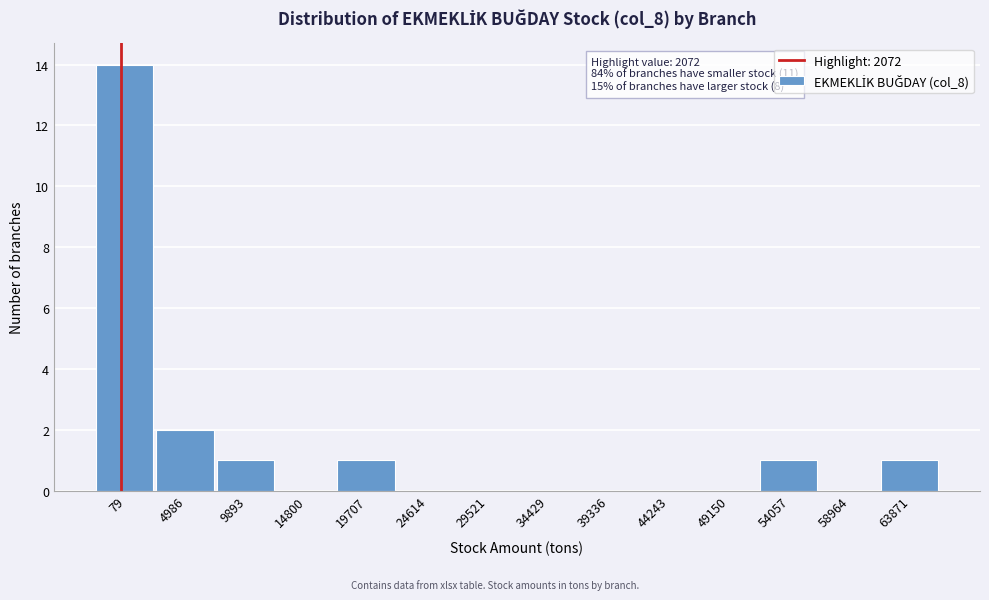

Reading right to left, extract all data points from this chart.

63871=1	58964=0	54057=1	49150=0	44243=0	39336=0	34429=0	29521=0	24614=0	19707=1	14800=0	9893=1	4986=2	79=14